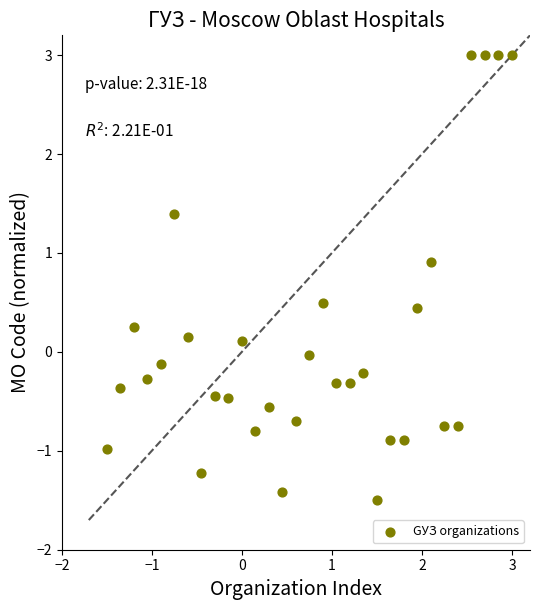

What is the range of Y values (max minus min)?

4.5